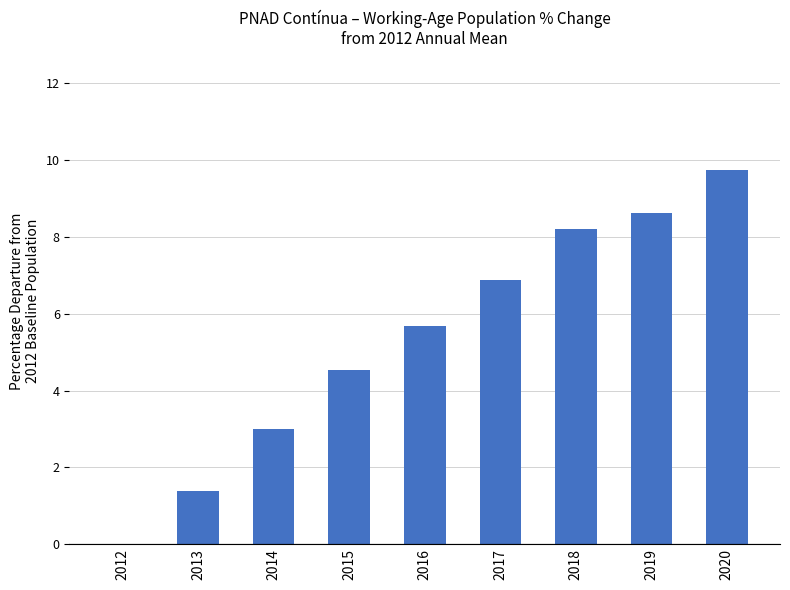

Where is the data nearest to the value 4?

2015